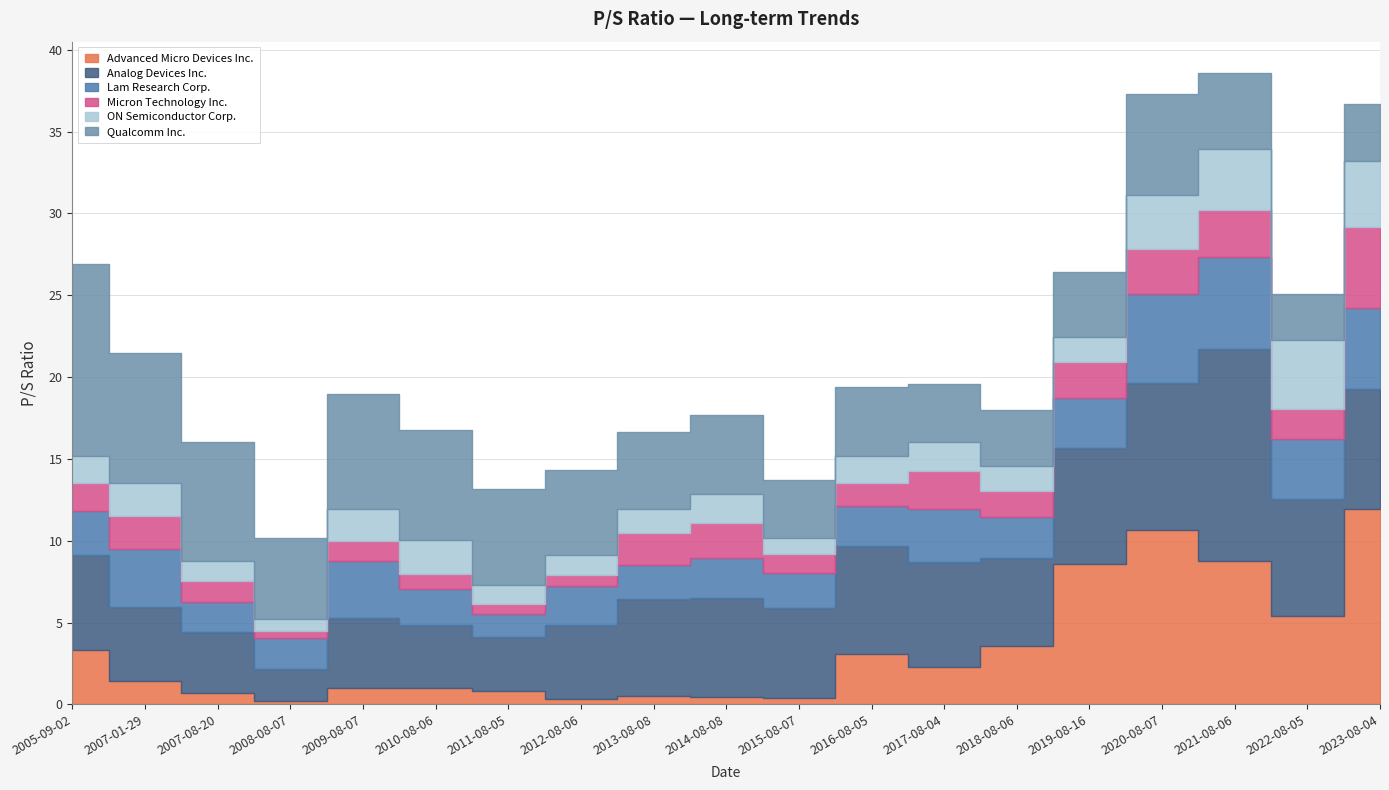

What is the approximate value of Analog Devices Inc. at 2011-08-05?

3.3